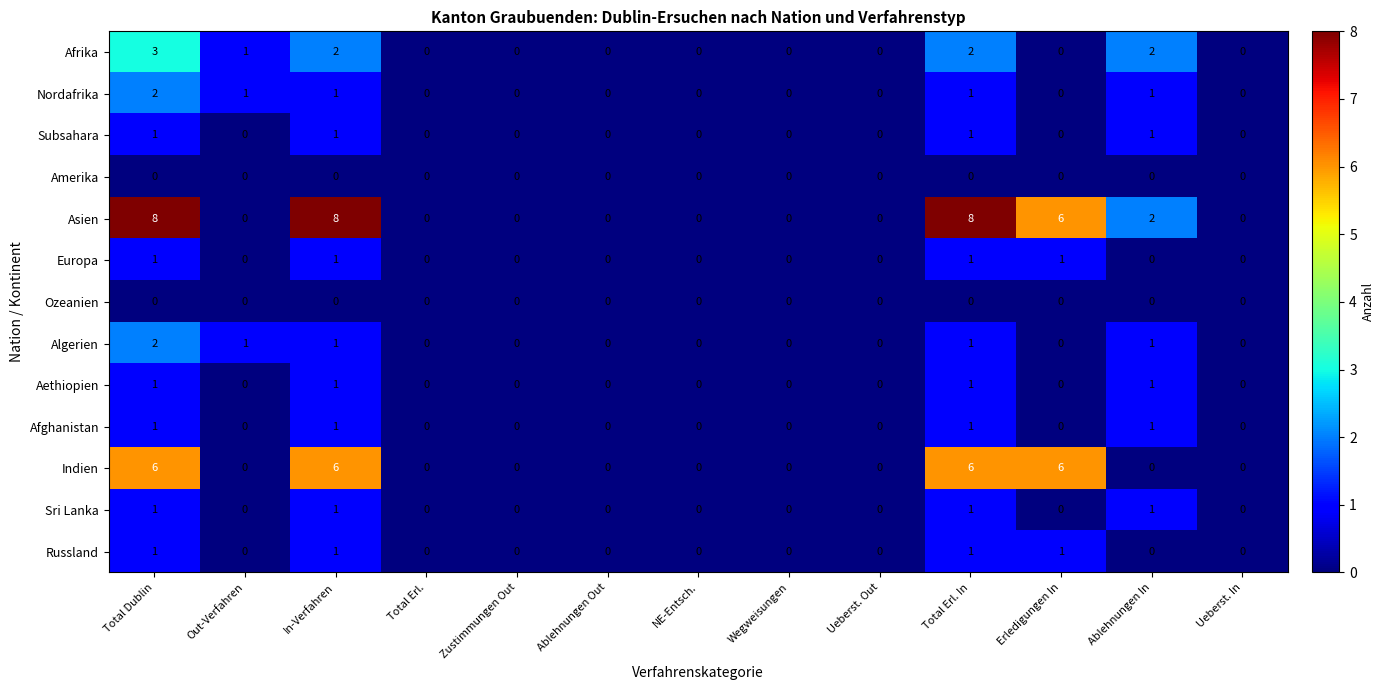

True or false: Afrika has a value of 2 at Total Erl. In.

True